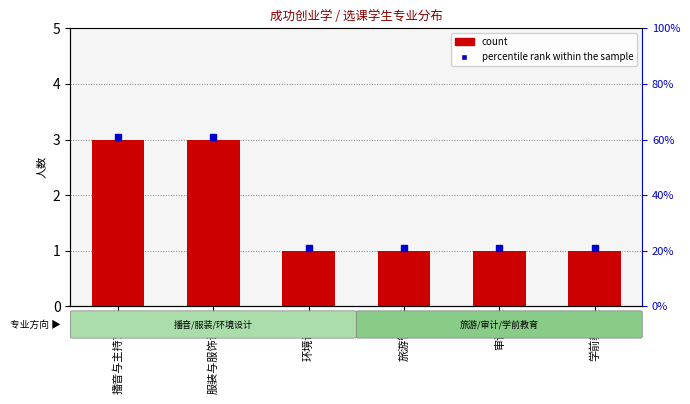

At which category does the chart reach its minimum across all series?

环境设计